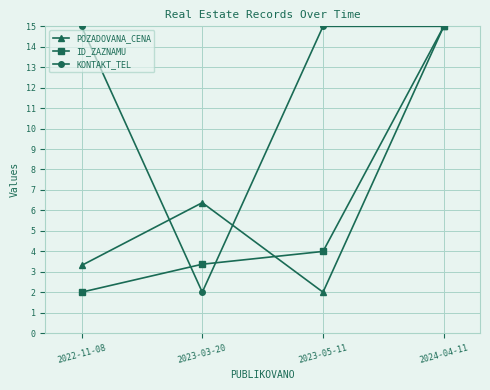

The ID_ZAZNAMU series shows 4.0 at 2023-05-11. True or false?

True